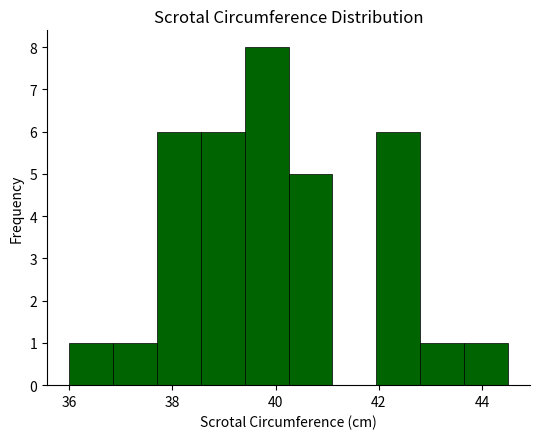

Which range on the x-axis has the tallest bar?

39.40 to 40.25